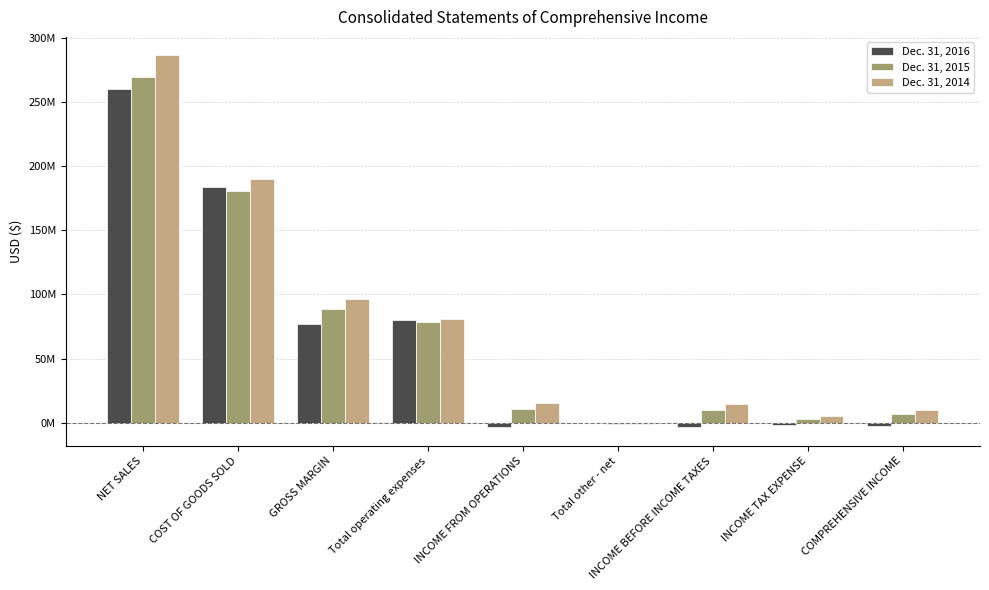

Which series has the largest total across all categories?

Dec. 31, 2014